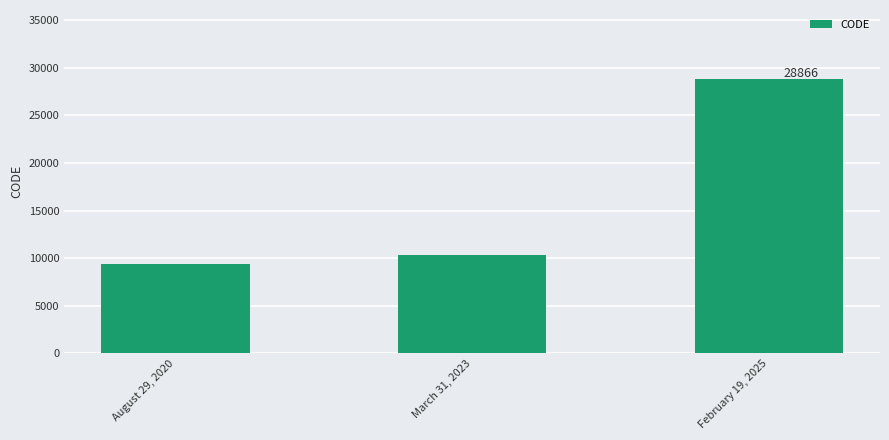

What is the label of the 2nd bar from the left?

March 31, 2023